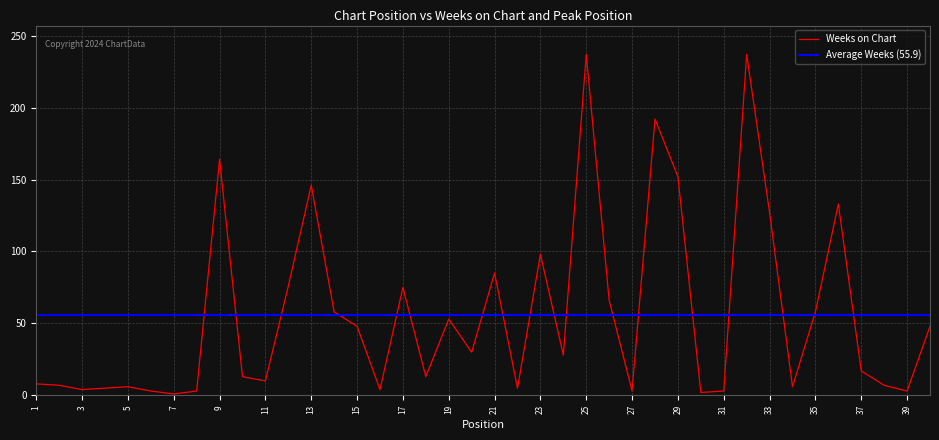

True or false: the data has more than 2 interior local peaks.

True